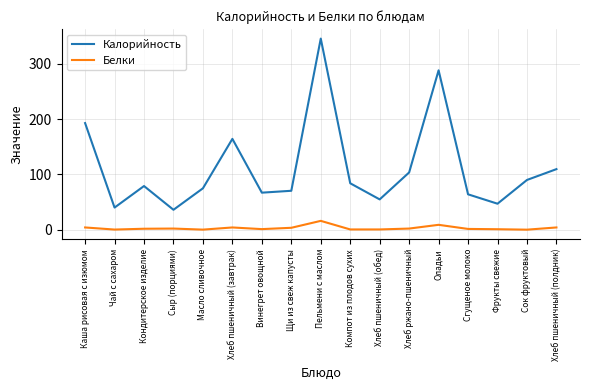

How many interior local peaks does the Калорийность series have?

4